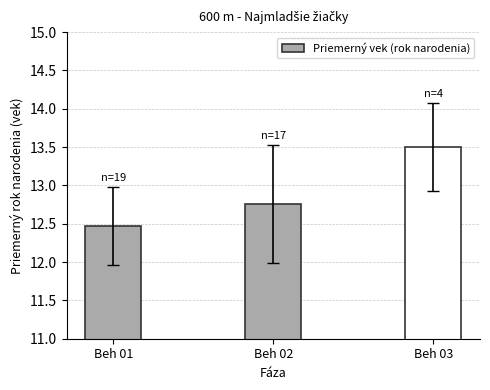

Between Beh 02 and Beh 03, which is larger?

Beh 03